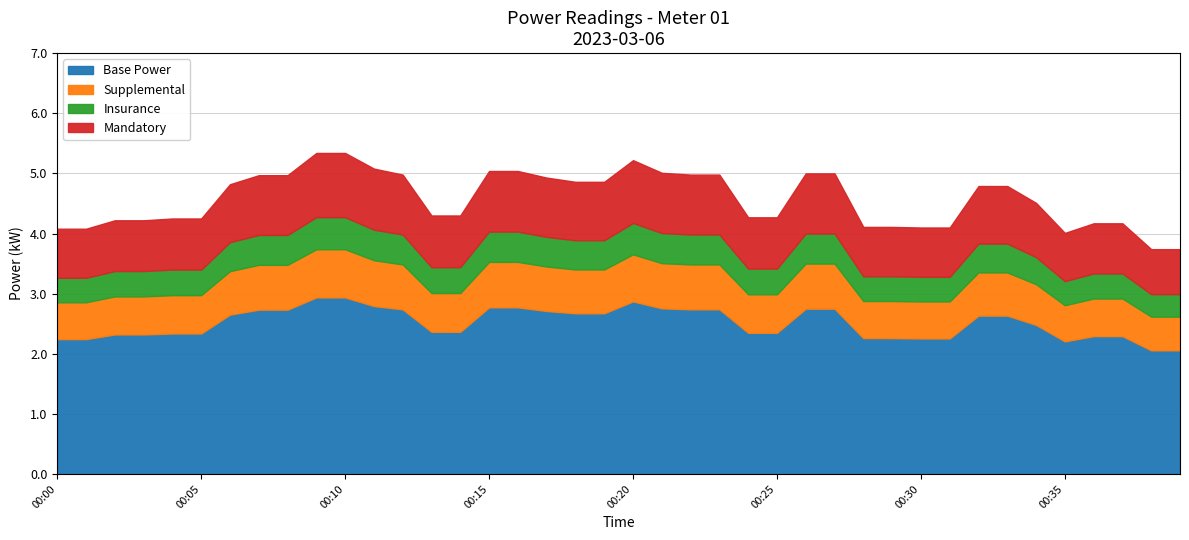

What is the difference between the maximum and minimum values in the Base Power series?

0.9